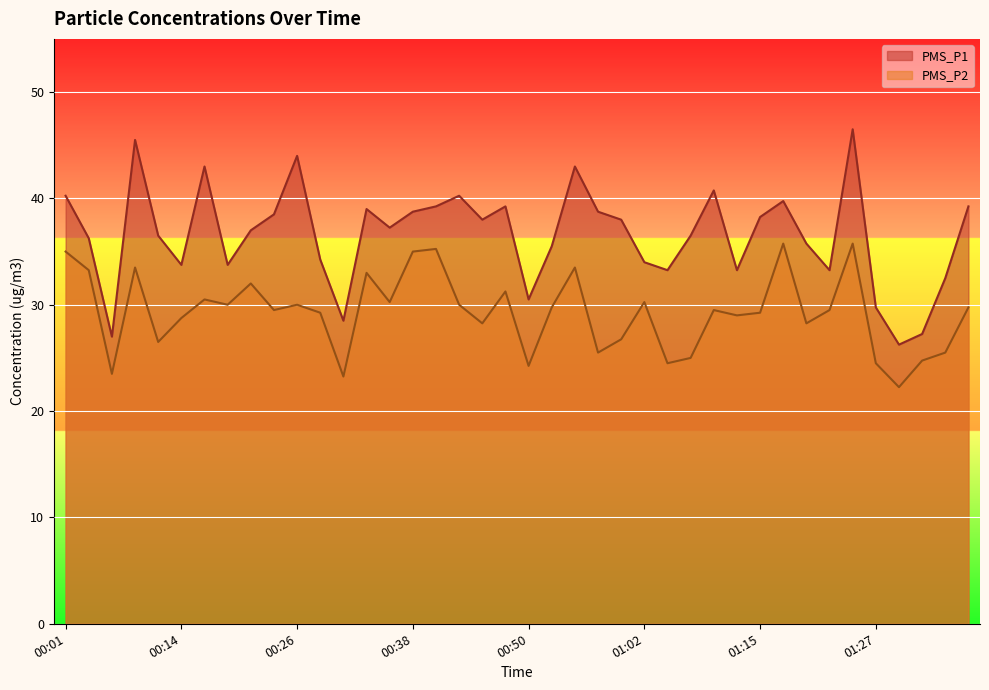

What is the value of the PMS_P2 point at the 28th from the left?

25.0